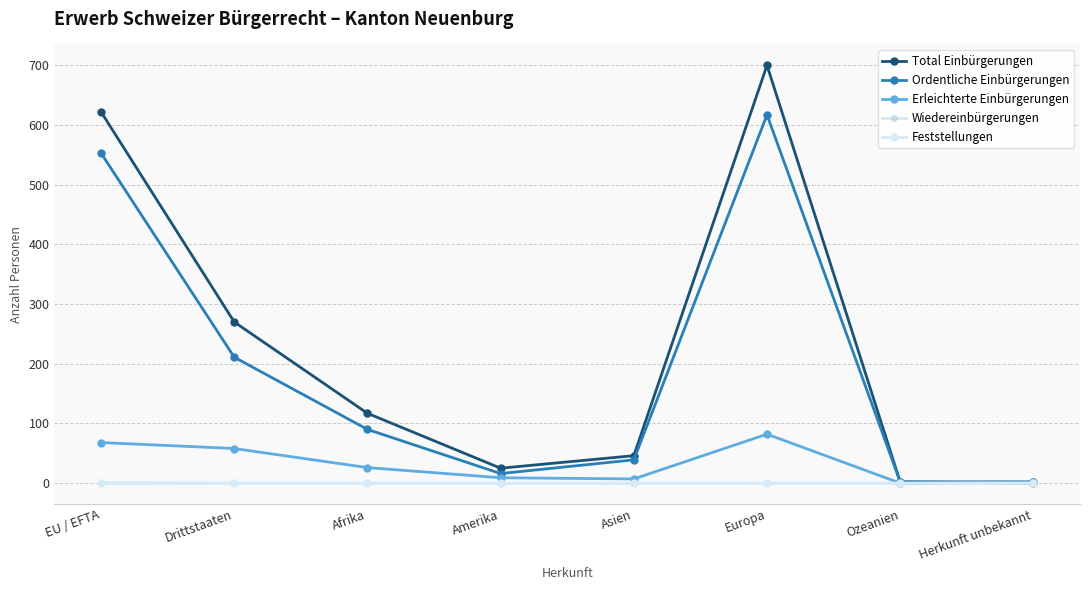

Is it true that Total Einbürgerungen equals 49 at Afrika?

False